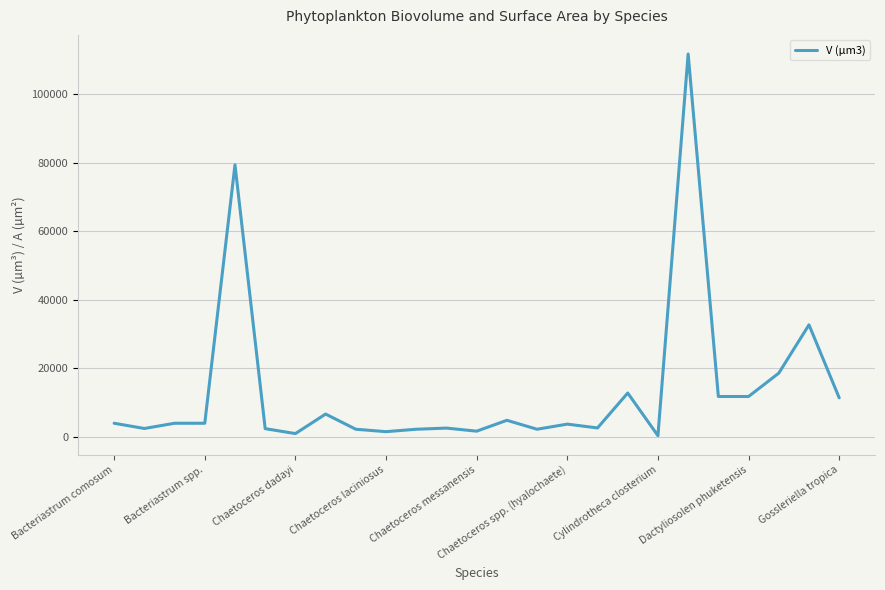

What is the greatest value displayed?

111821.8